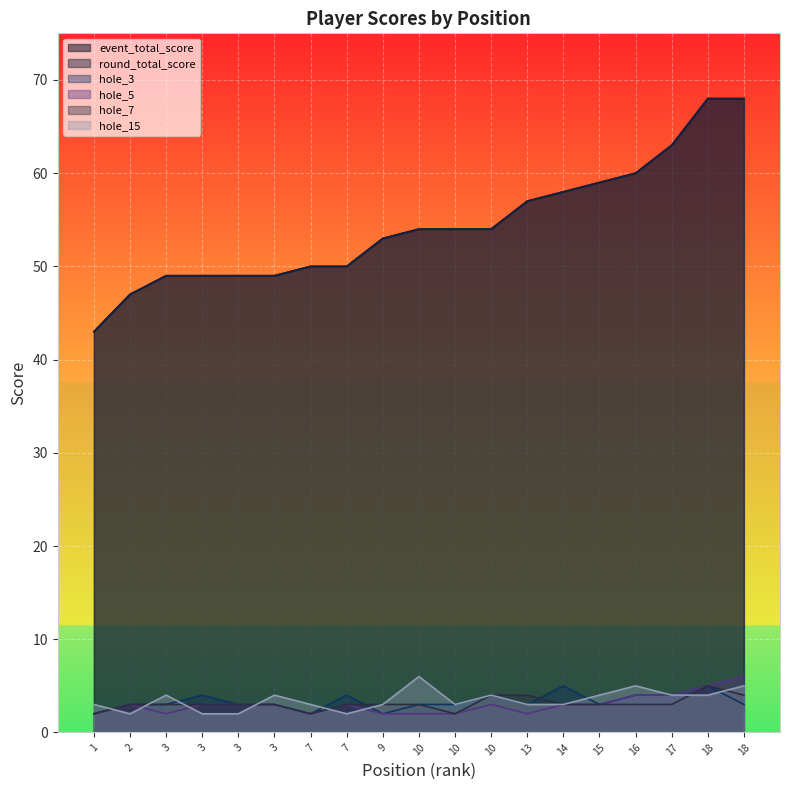

Between 1 and 9, which is larger?

9